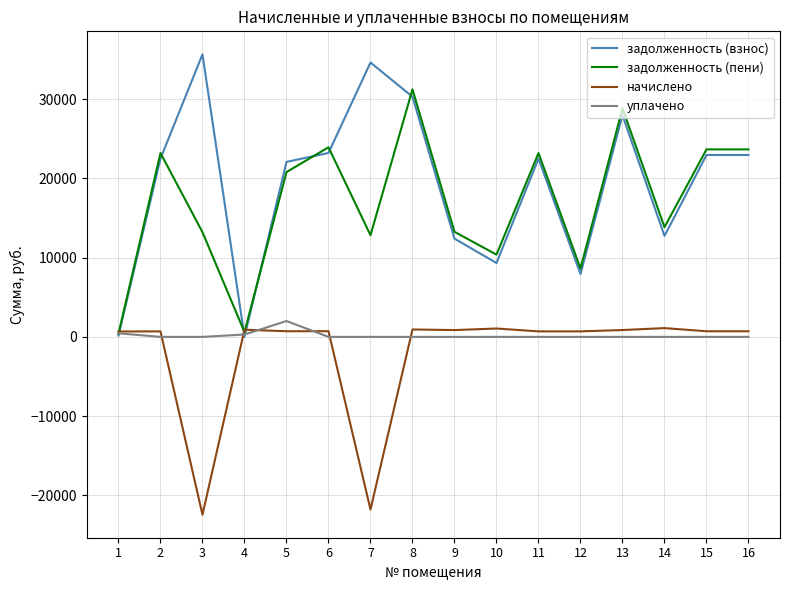

What is the smallest value displayed?

-22440.2